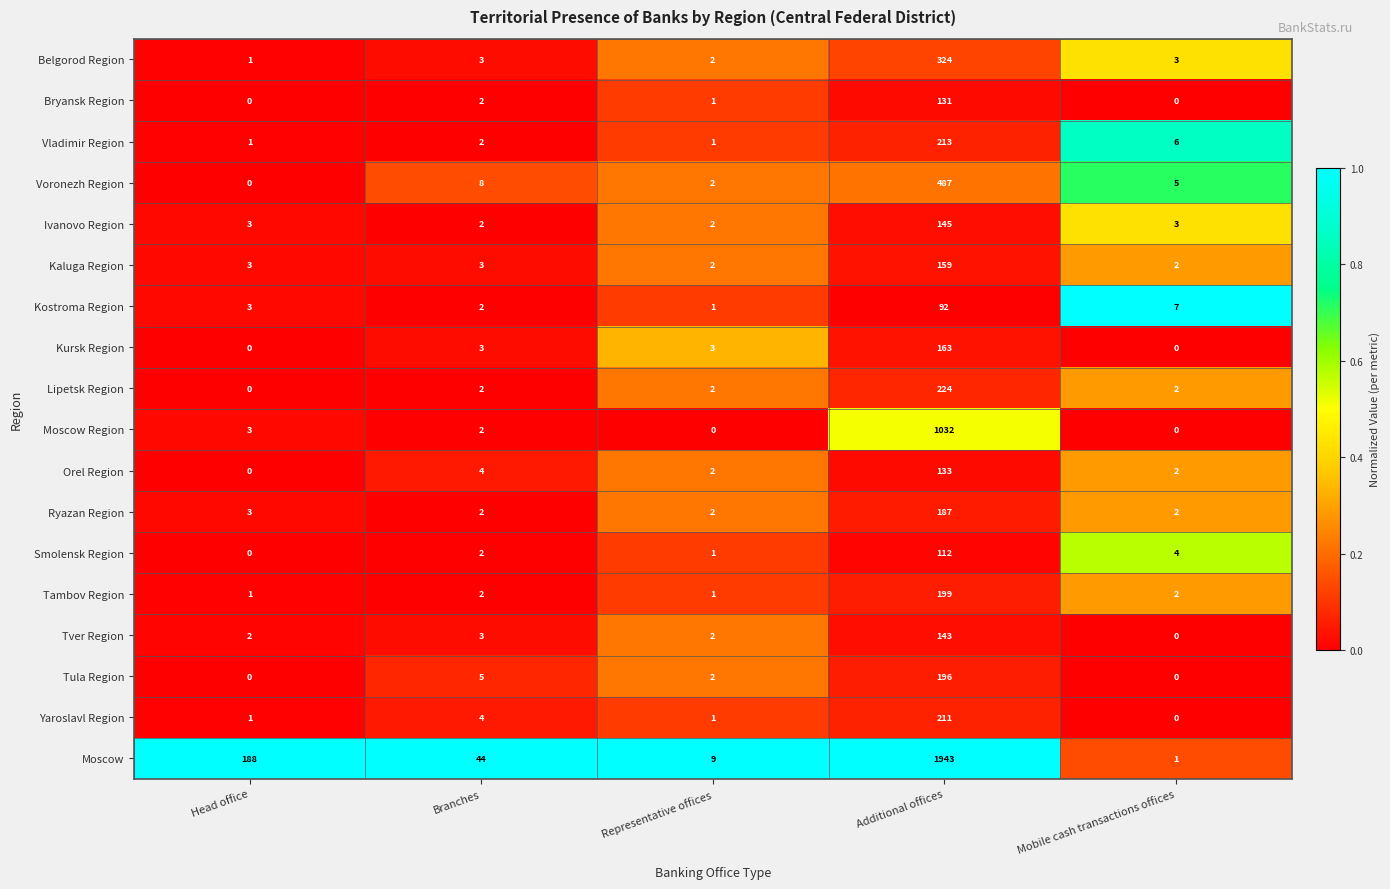

Rank the series by their maximum value, from lowest to highest.

Kostroma Region, Smolensk Region, Bryansk Region, Orel Region, Tver Region, Ivanovo Region, Kaluga Region, Kursk Region, Ryazan Region, Tula Region, Tambov Region, Yaroslavl Region, Vladimir Region, Lipetsk Region, Belgorod Region, Voronezh Region, Moscow Region, Moscow